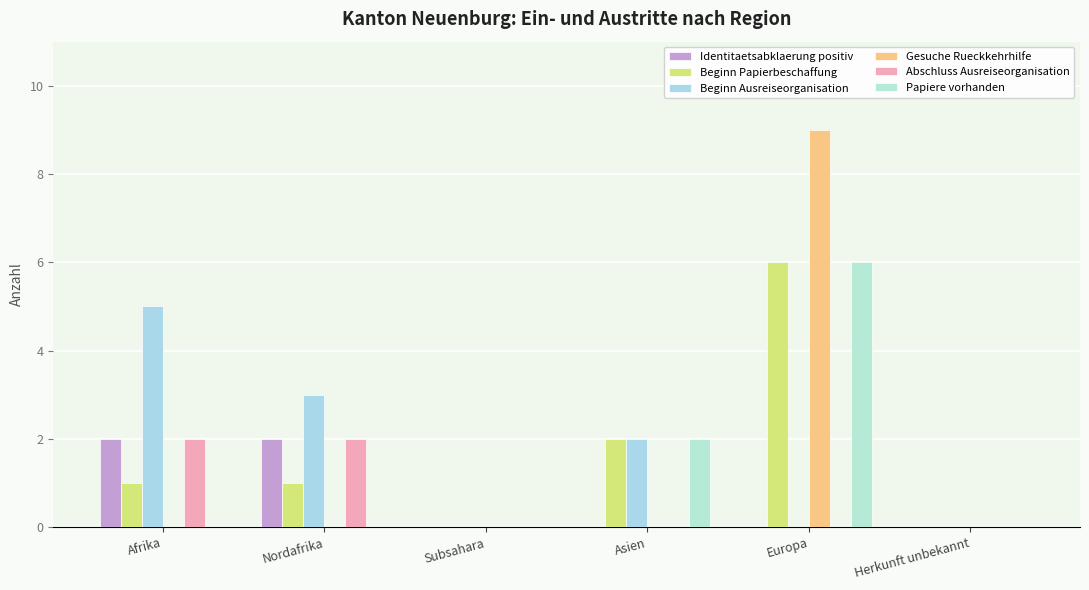

What are all the series names shown in the legend?

Identitaetsabklaerung positiv, Beginn Papierbeschaffung, Beginn Ausreiseorganisation, Gesuche Rueckkehrhilfe, Abschluss Ausreiseorganisation, Papiere vorhanden